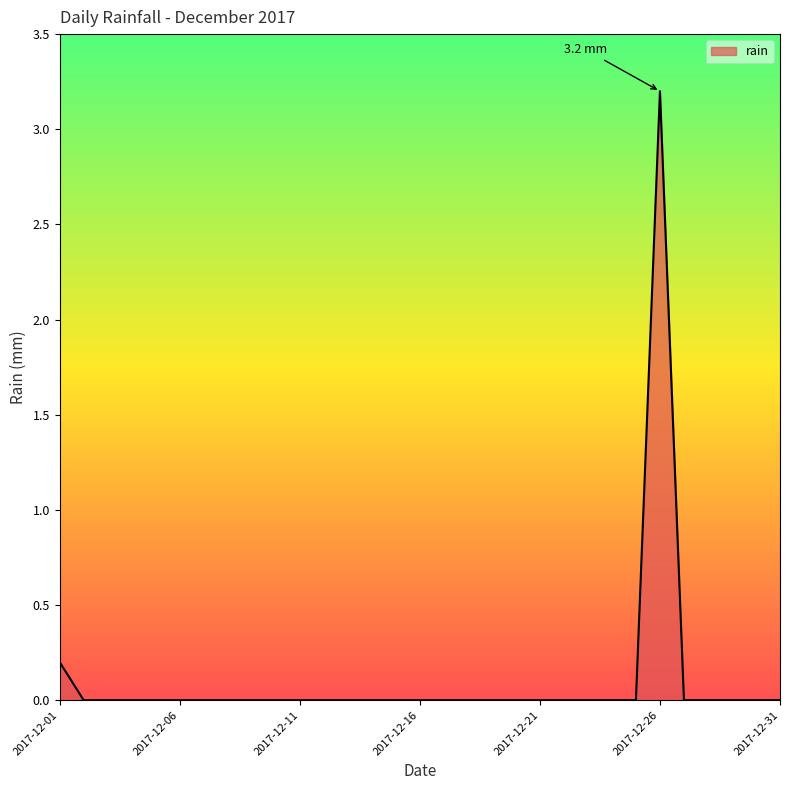

What is the difference between the maximum and minimum values?

3.2